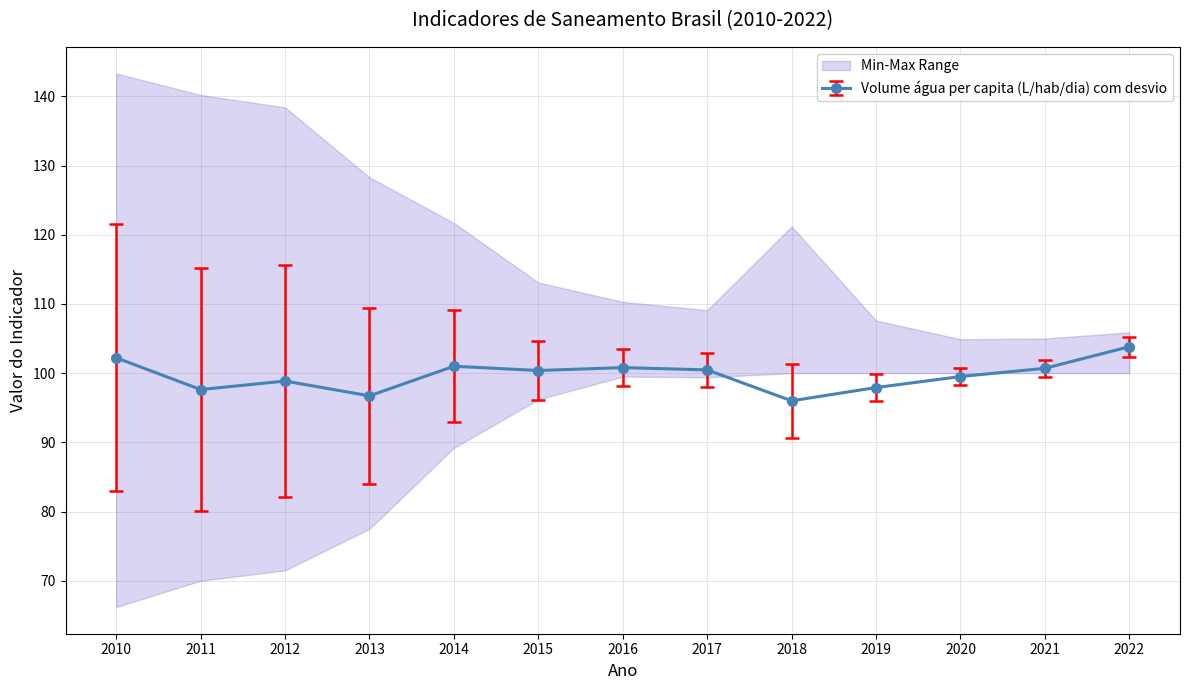

The Volume água per capita (L/hab/dia) com desvio series shows 100.4 at 2015. True or false?

True